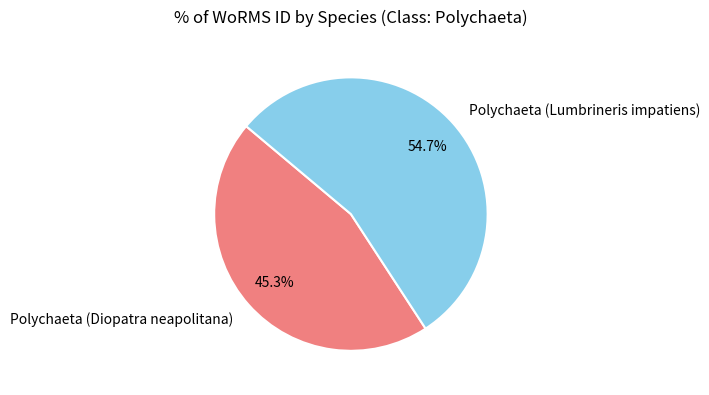

To the nearest percent, what is the combined percentage of Polychaeta (Lumbrineris impatiens) and Polychaeta (Diopatra neapolitana)?

100%